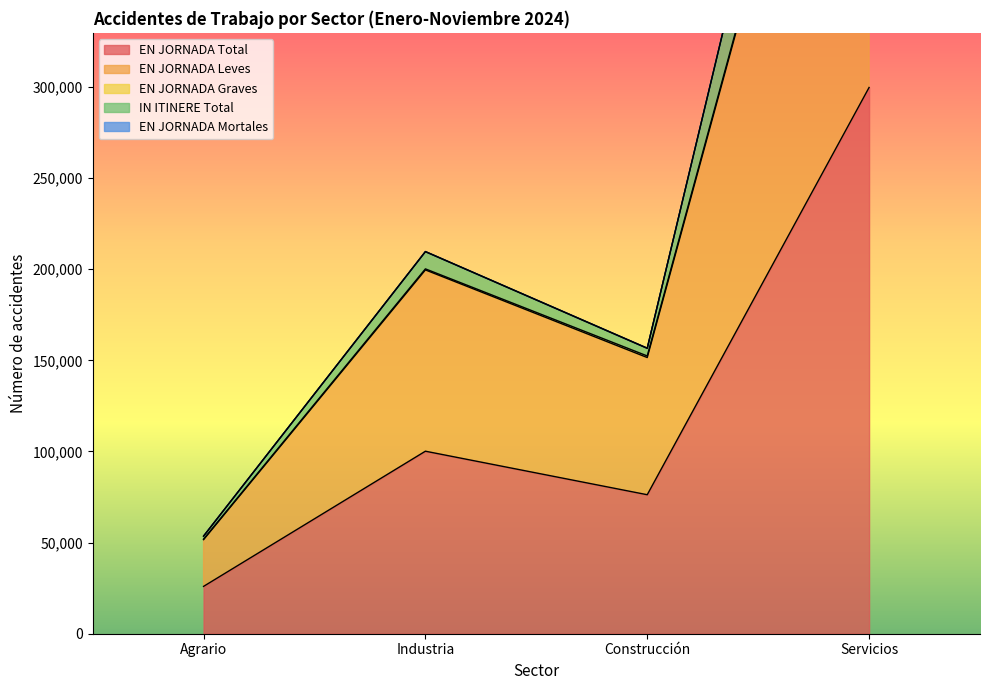

Does the chart display data point markers on the line(s)?

No